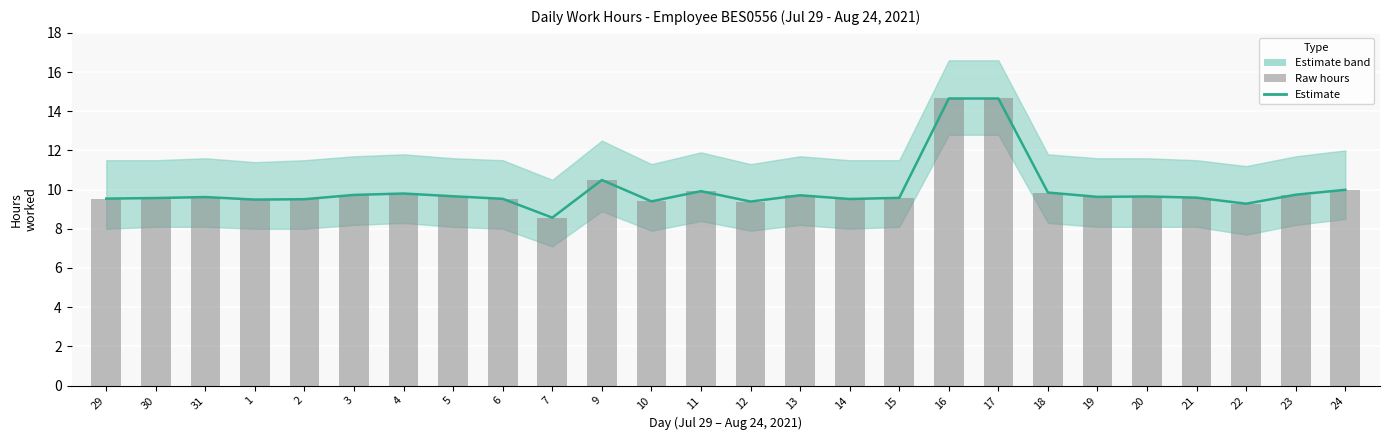

What is the label of the 20th bar from the right?

4